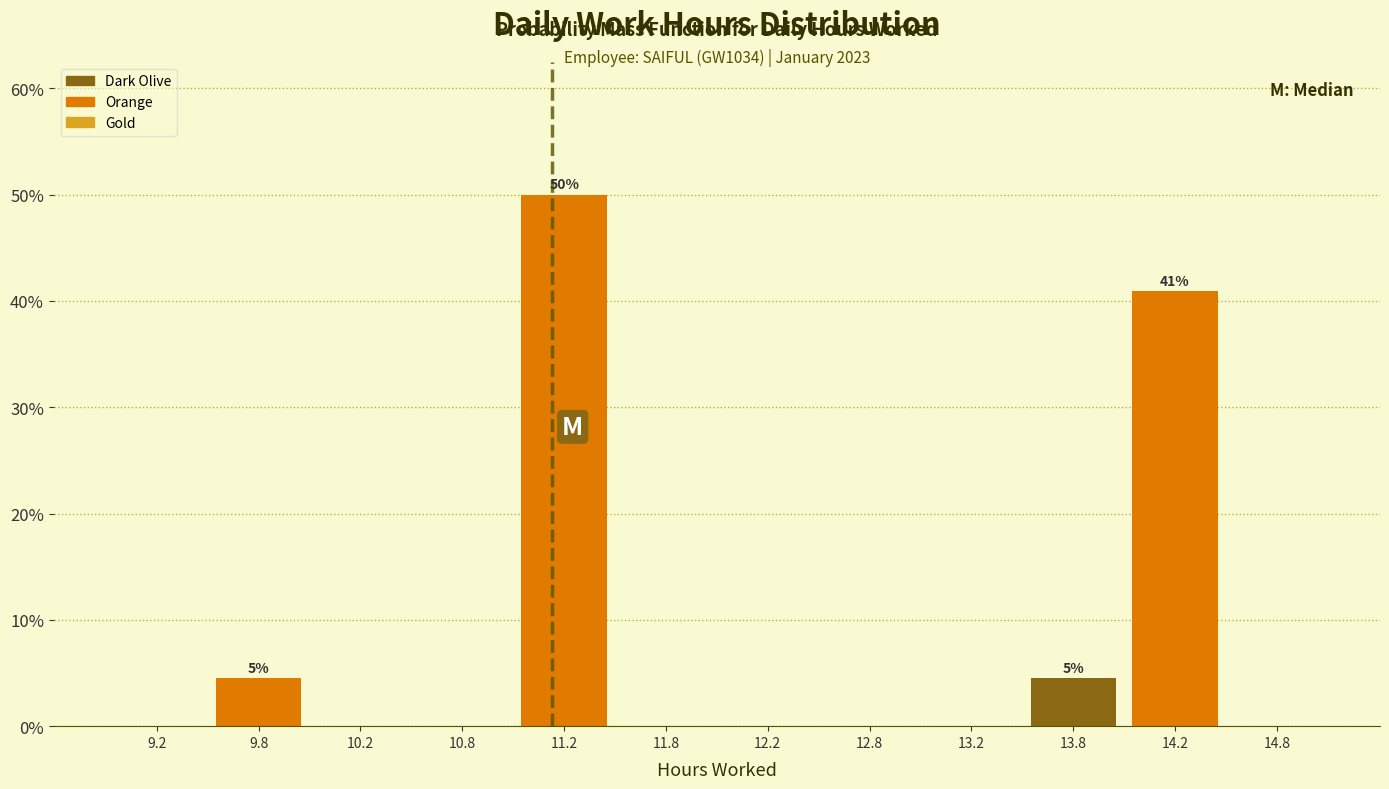

Which range on the x-axis has the tallest bar?

11.0 to 11.5